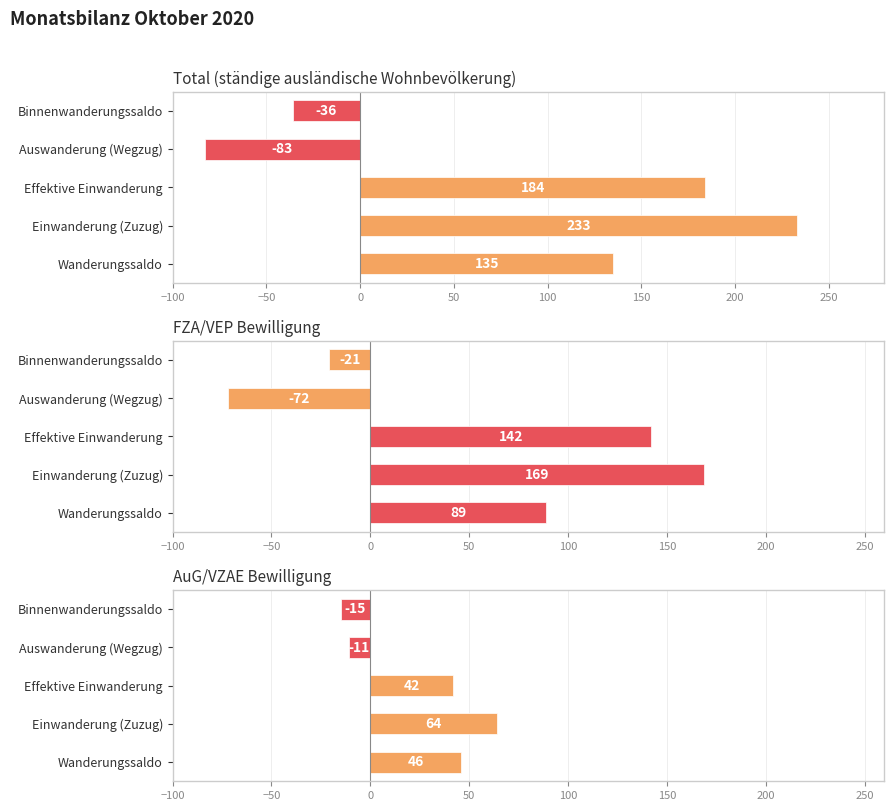

What is the minimum value shown in the chart?

-83